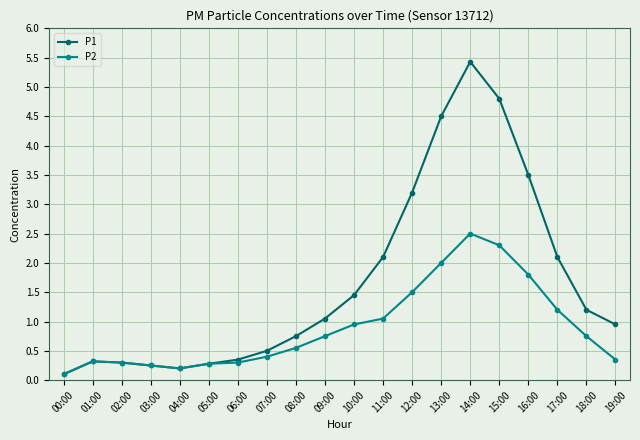

At how many categories does at least one series exceed 4?

3